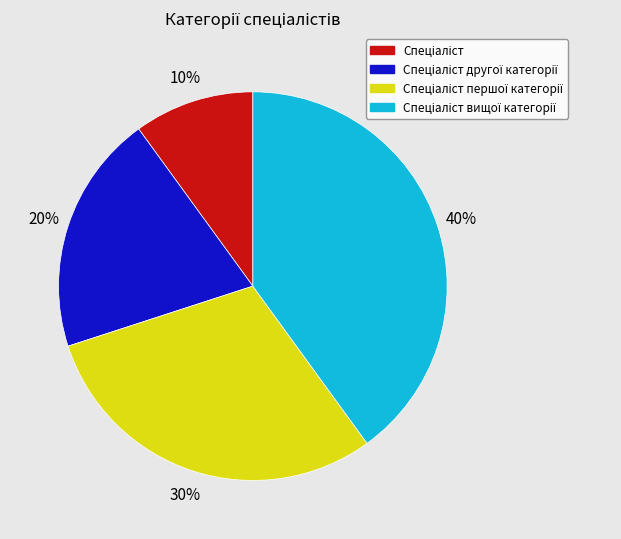

To the nearest percent, what is the average slice percentage?

25%